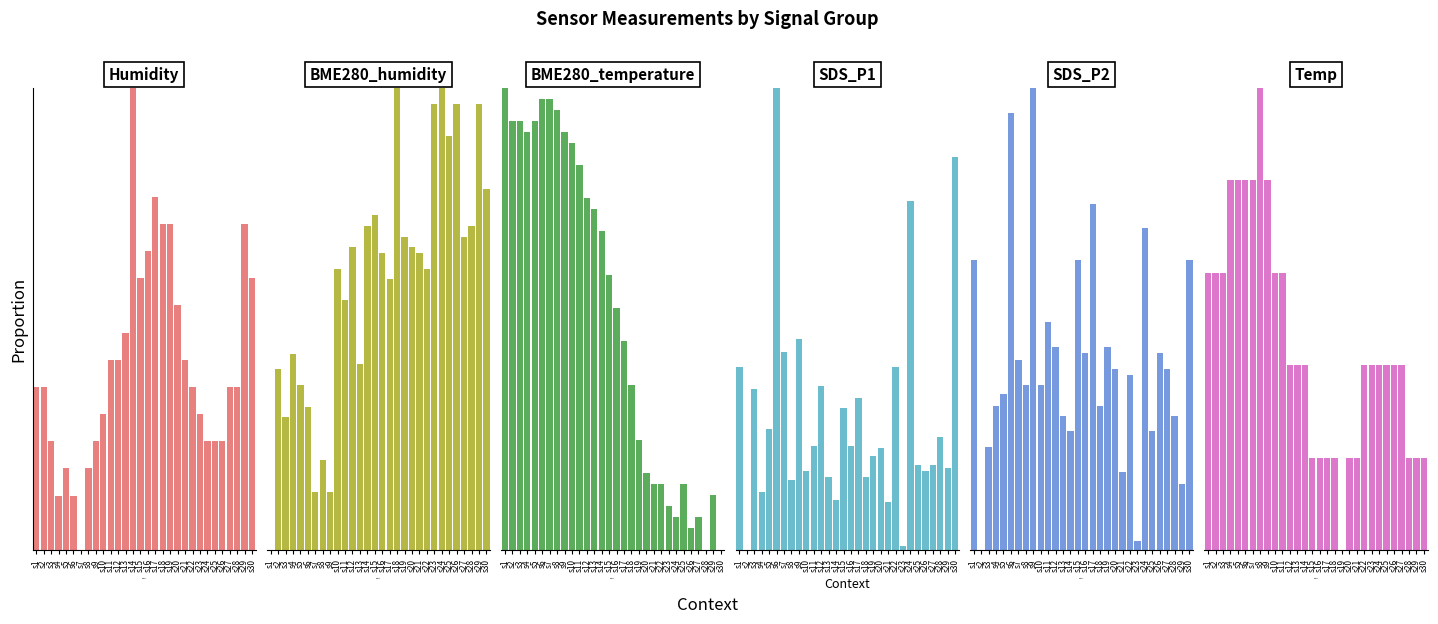

What is the difference between the second highest and second lowest values in the SDS_P1 series?

0.8